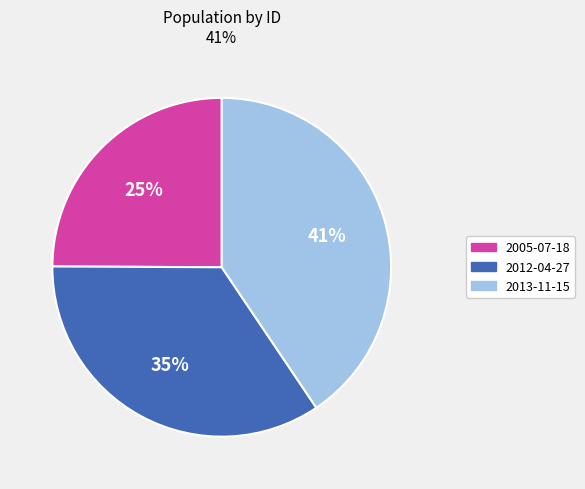

Combined, do 2013-11-15 and 2012-04-27 account for over 50%?

Yes